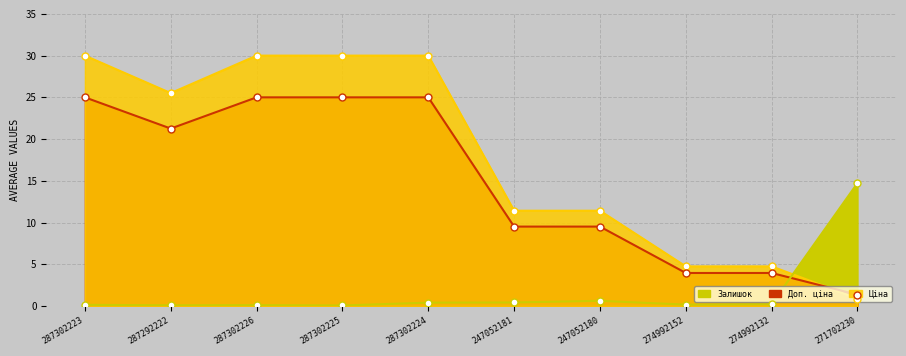

In Доп. ціна, how many points are lower than both neighbors (excluding endpoints)?

1